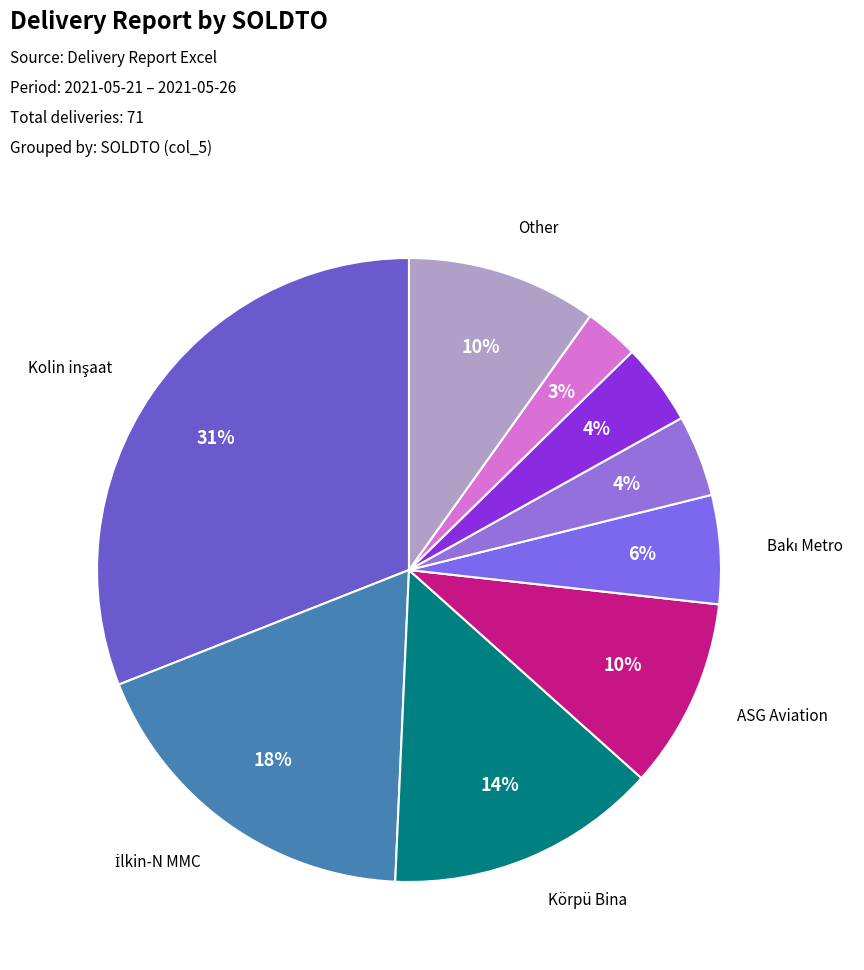

Does any single category account for the majority?

No